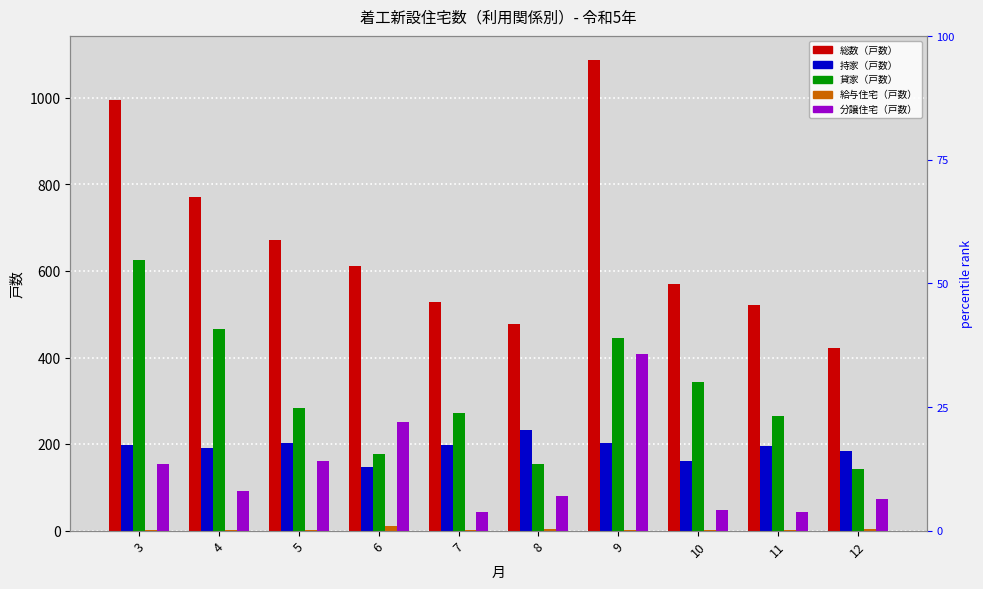

The 分譲住宅（戸数） series shows 80 at 10. True or false?

False